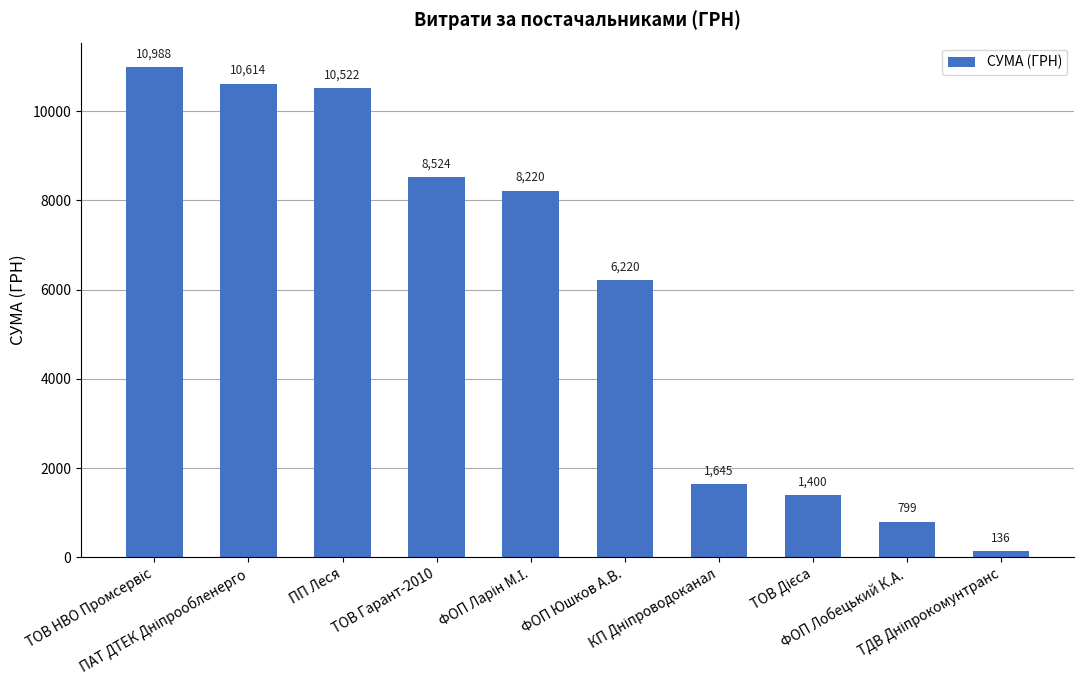

What is the minimum value shown in the chart?

135.7